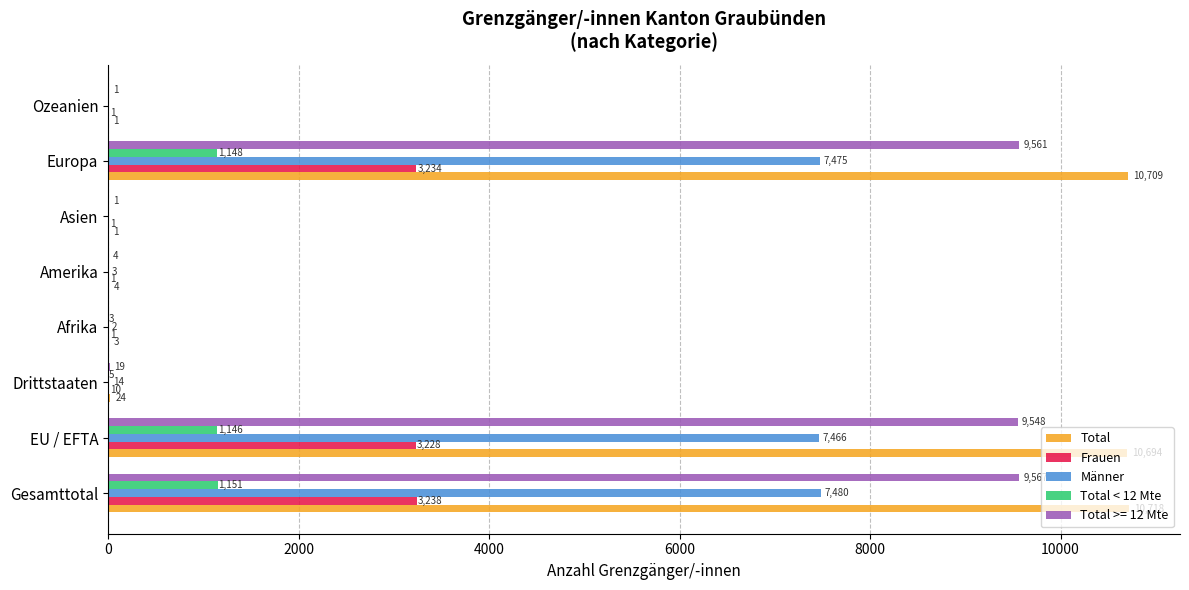

Is it true that Total < 12 Mte equals 1151 at Gesamttotal?

True